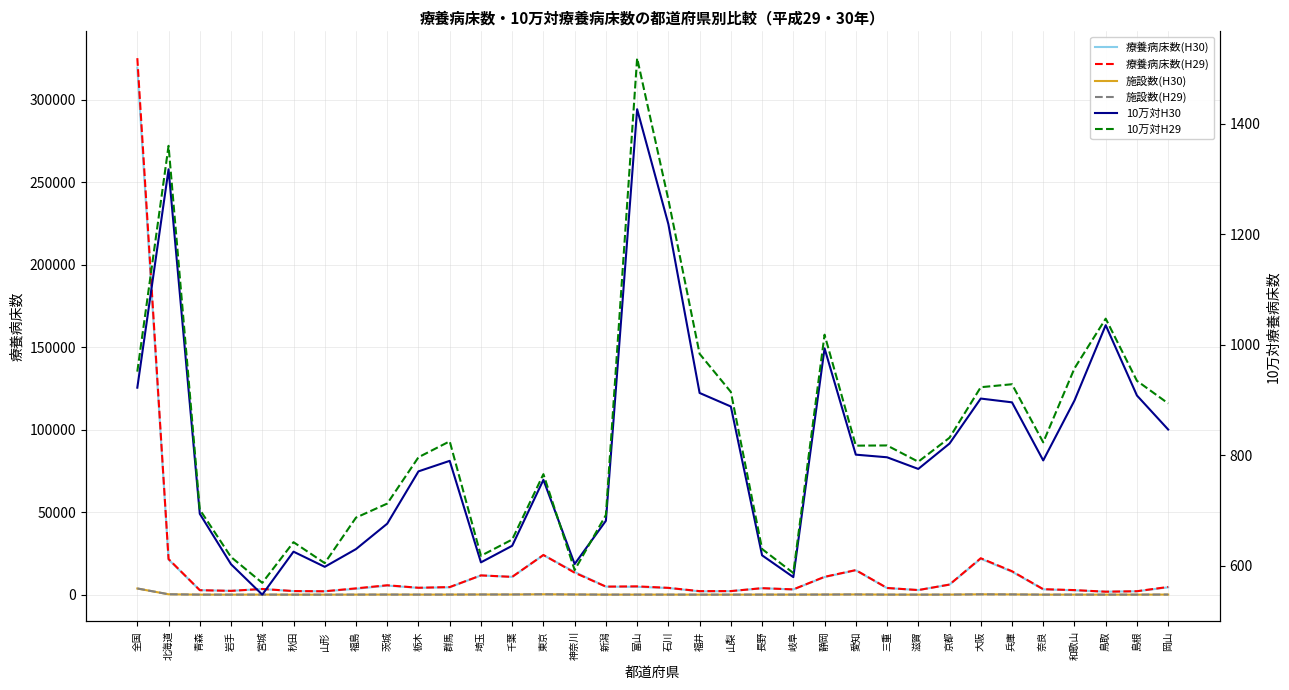

At which category does the chart reach its minimum across all series?

山形